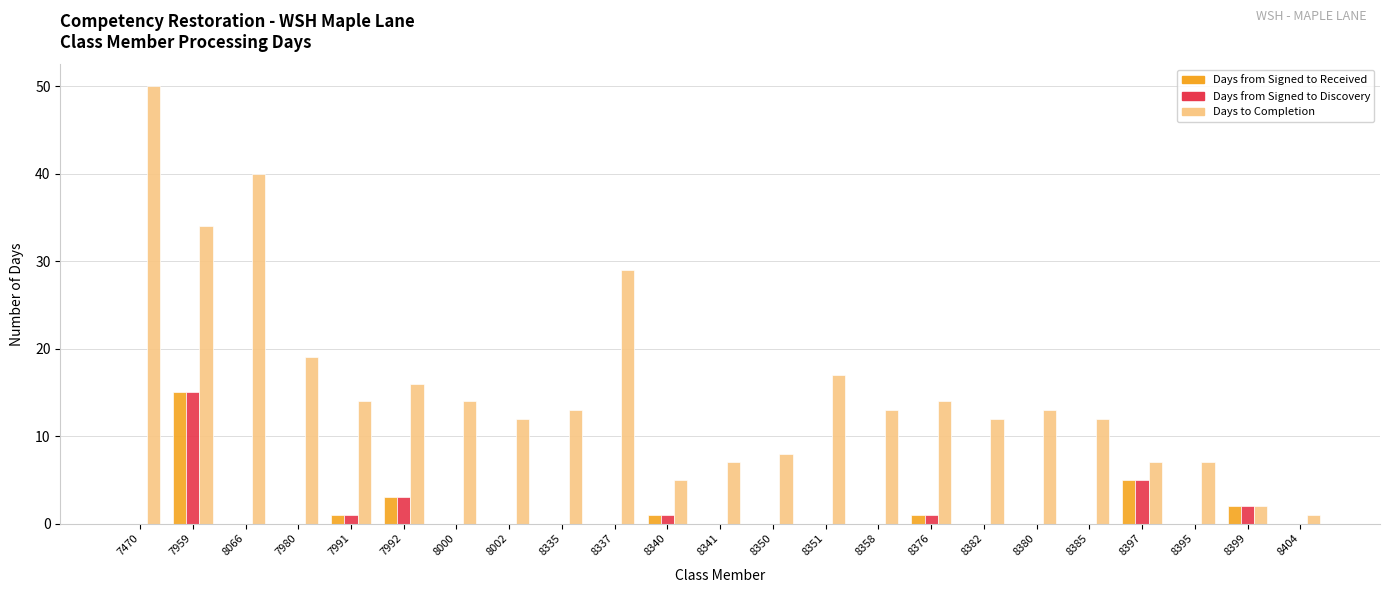

What is the total value across all series at 8335?

13